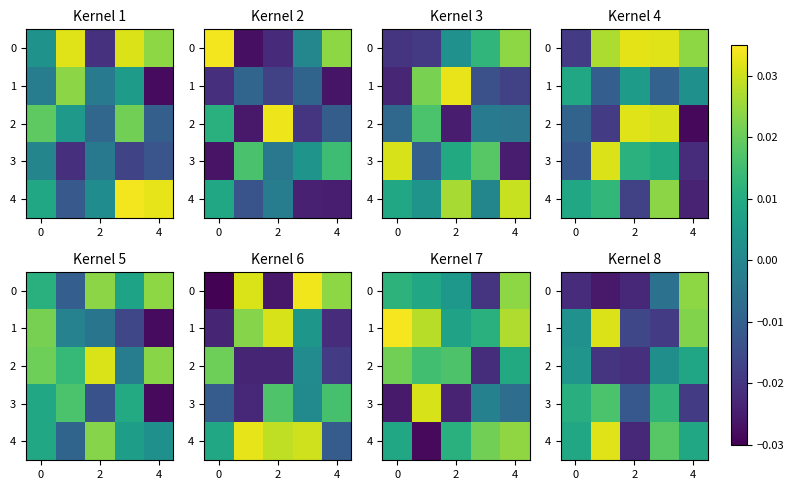

Where is 4 nearest to the value 0?

4